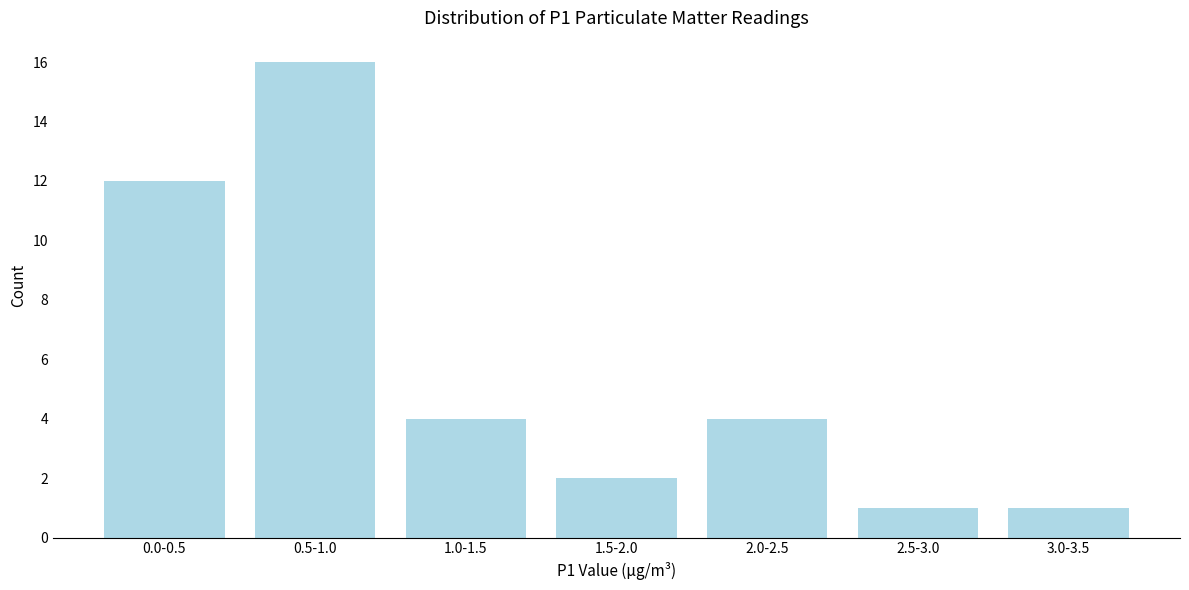

Reading right to left, what are all the values shown in this chart?

1	1	4	2	4	16	12